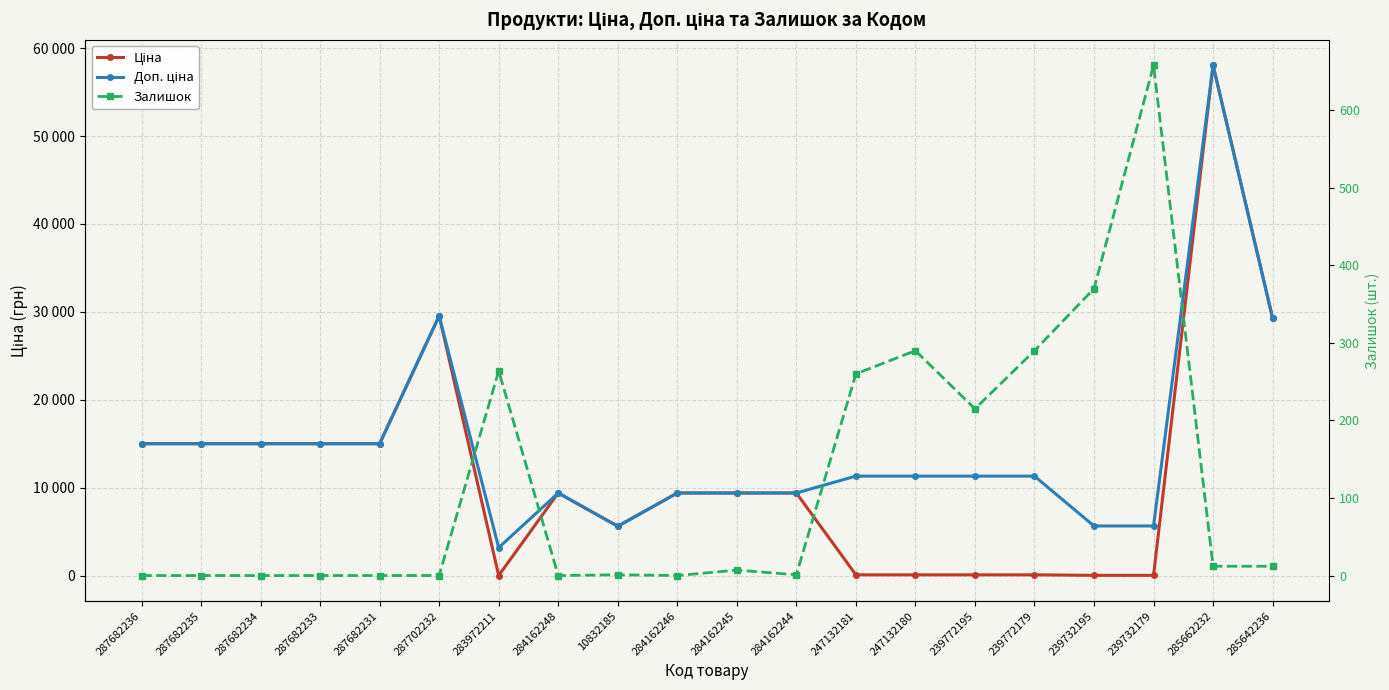

Rank the series at 284162244 from highest to lowest value.

Ціна, Доп. ціна, Залишок